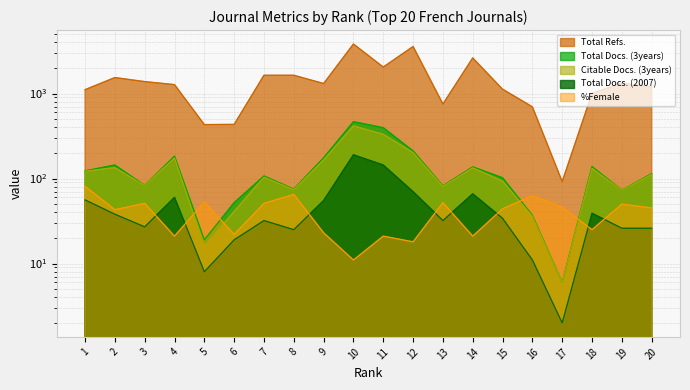

What is the sum of the Total Docs. (2007) values at 14 and 15?

100